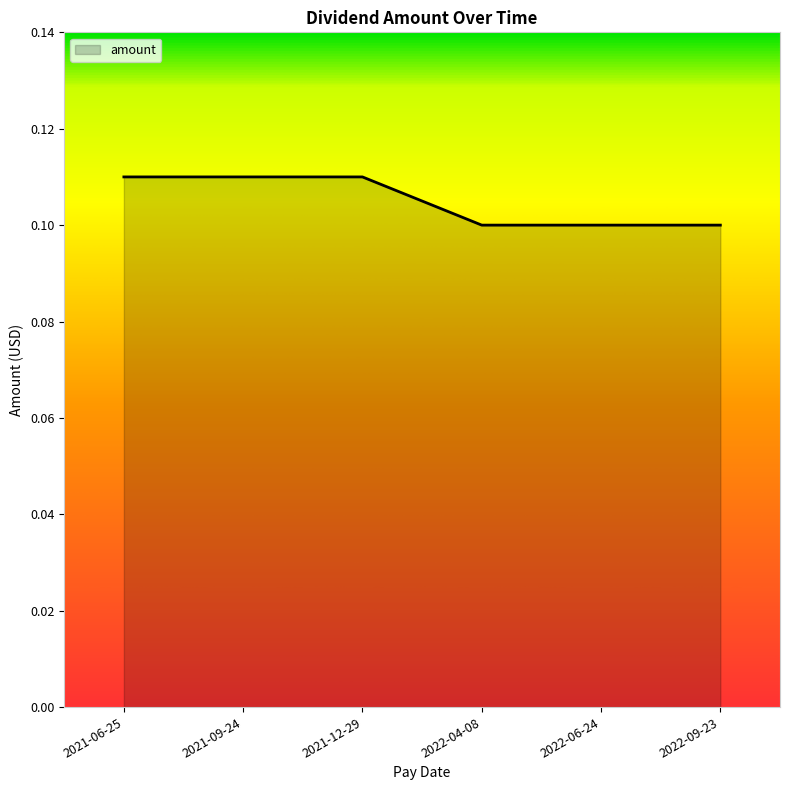

Which has a higher value, 2021-06-25 or 2022-04-08?

2021-06-25